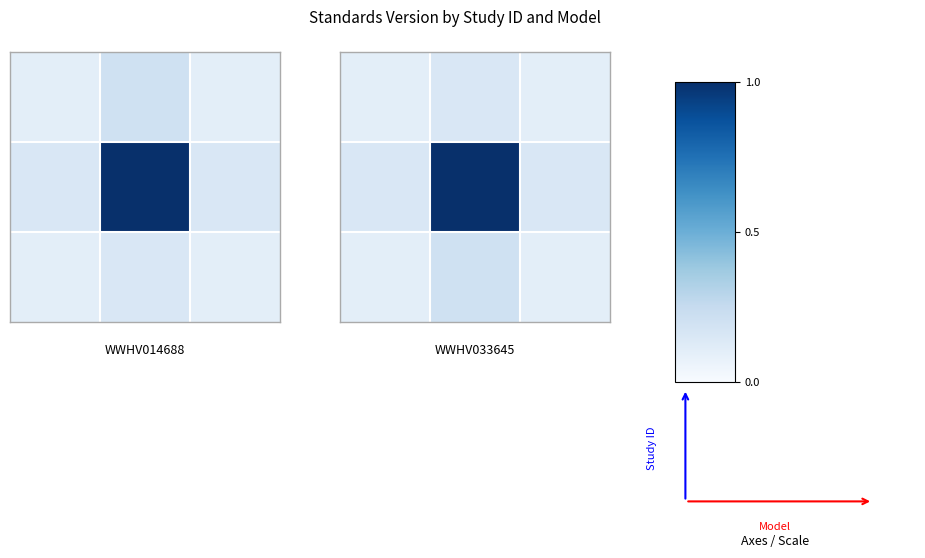

How many categories are shown in the chart?

3